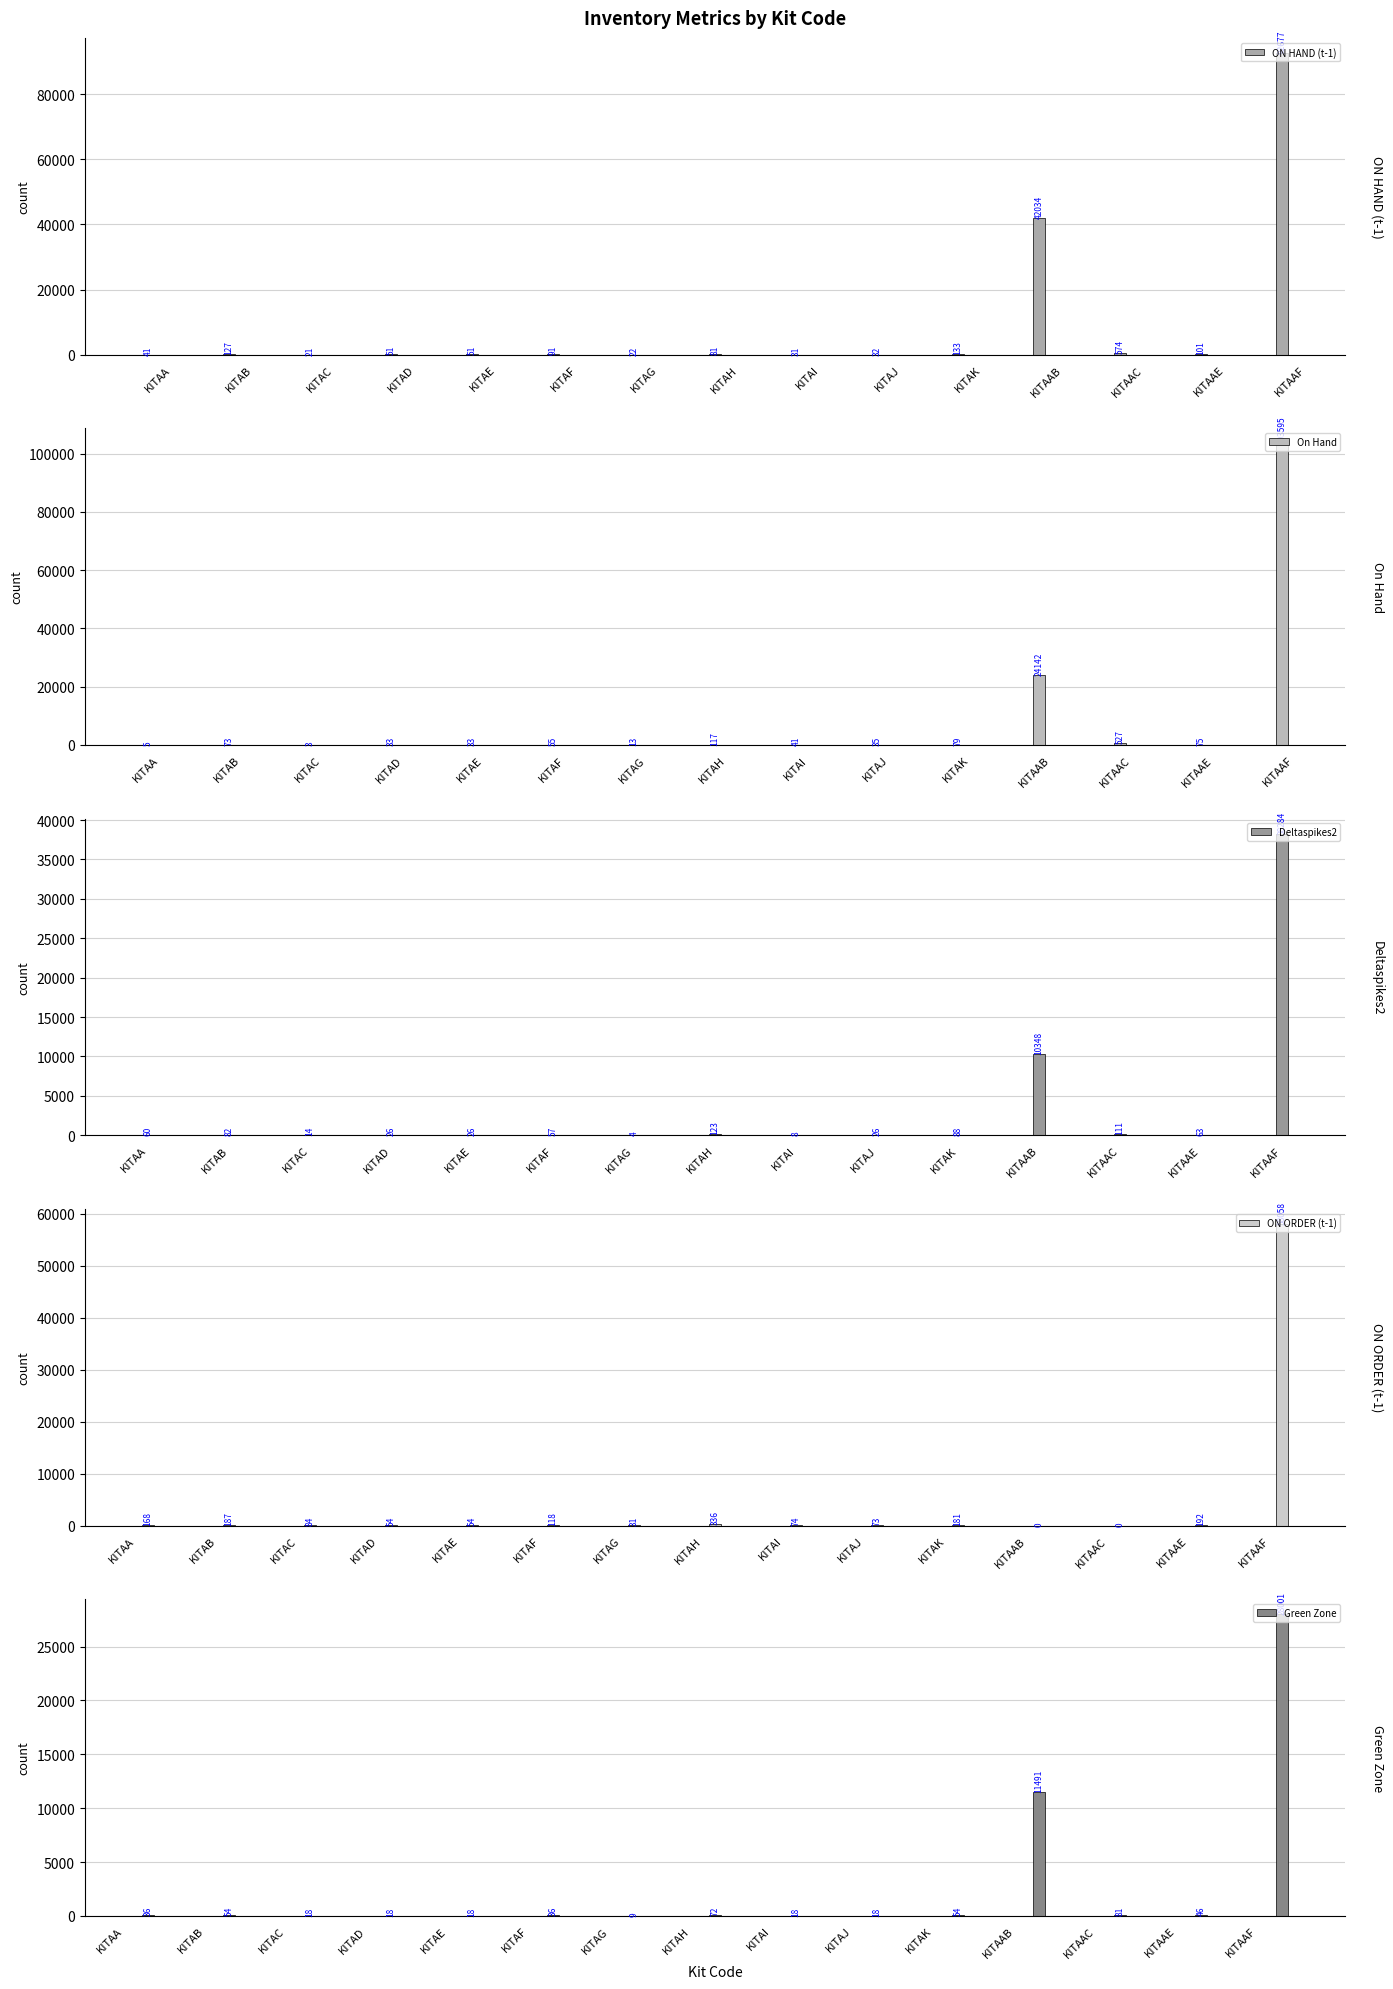

Which series has the largest total across all categories?

ON HAND (t-1)